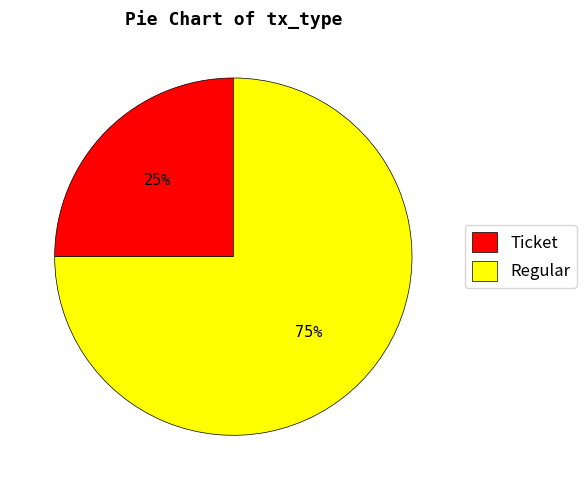

Is it true that Regular is 86% of the pie?

False